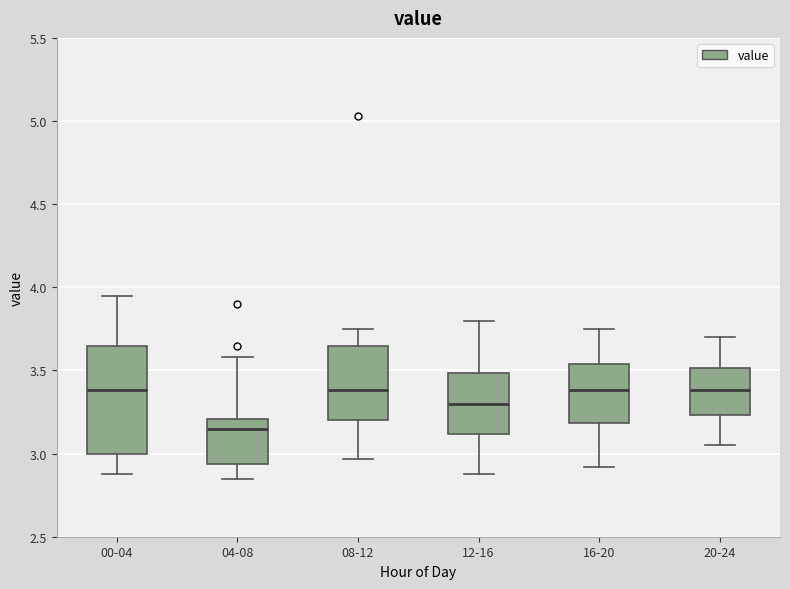

Reading left to right, read every box against the y-axis: the position of its median line, the range the box covers, and the ends of its whiskers. The values are not printed on the chart, so give them approximately, as read against the axis.

00-04: median 3.40, box 3.00 to 3.65, whiskers 2.90 to 3.95
04-08: median 3.15, box 2.95 to 3.20, whiskers 2.85 to 3.60
08-12: median 3.40, box 3.20 to 3.65, whiskers 2.95 to 3.75
12-16: median 3.30, box 3.10 to 3.50, whiskers 2.90 to 3.80
16-20: median 3.40, box 3.20 to 3.55, whiskers 2.90 to 3.75
20-24: median 3.40, box 3.25 to 3.50, whiskers 3.05 to 3.70